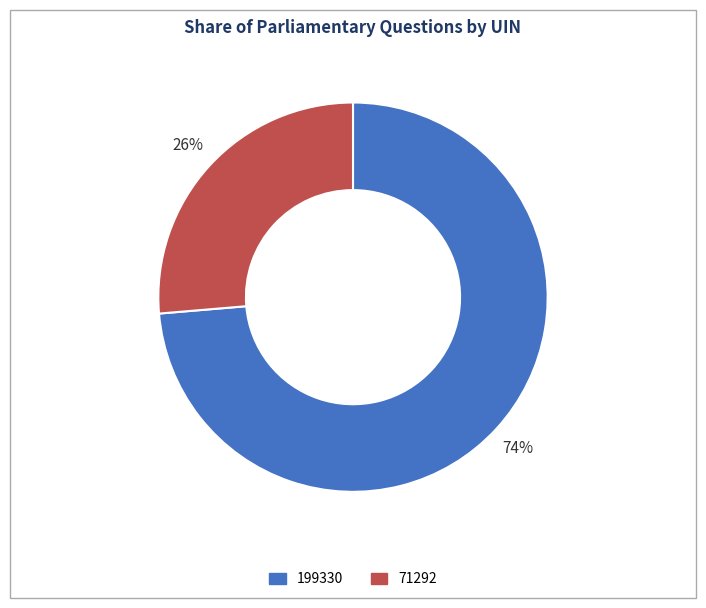

True or false: 71292 accounts for 21% of the total.

False